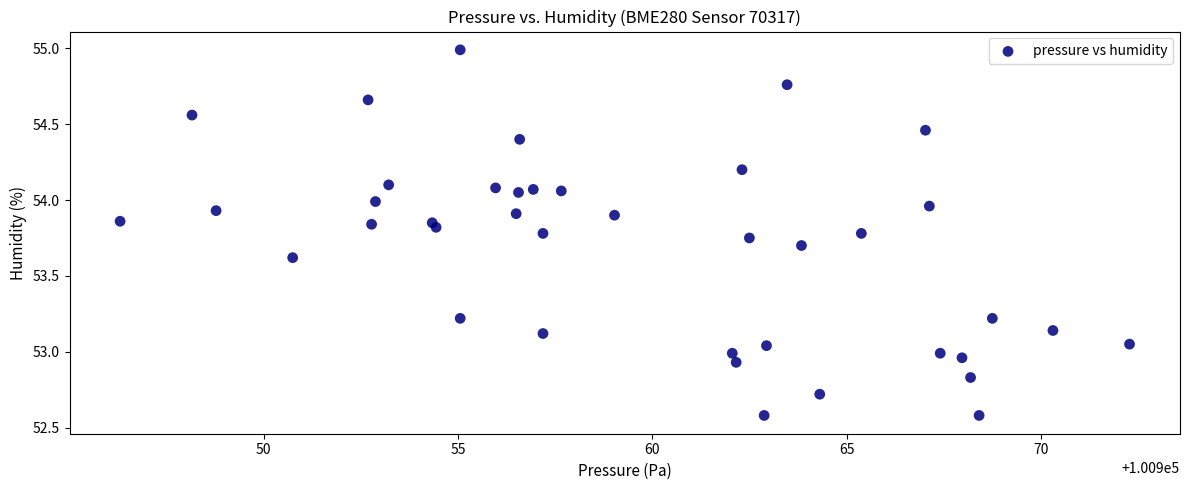

What is the range of Y values (max minus min)?

2.4